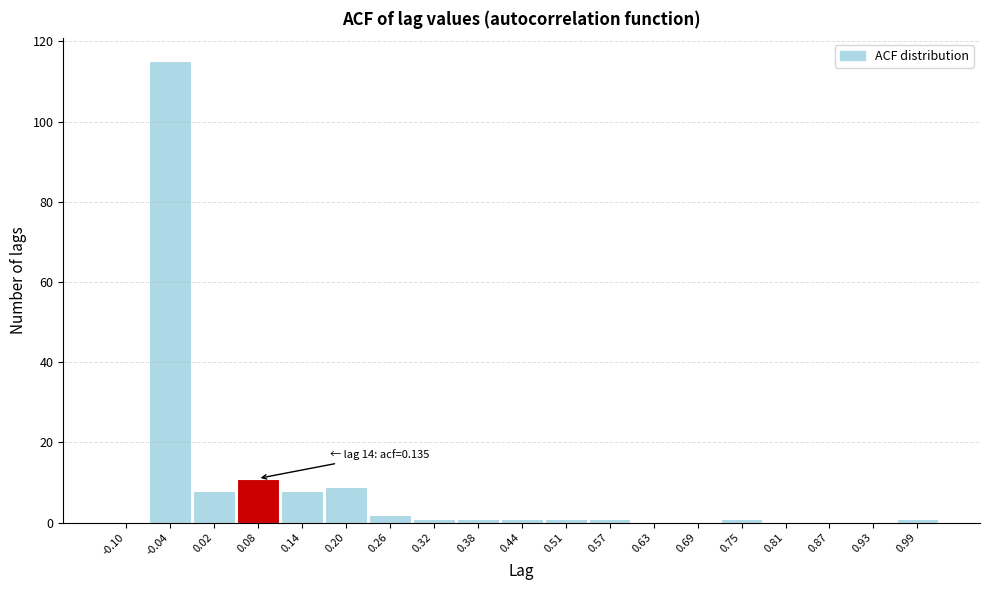

Reading right to left, what are all the values shown in this chart?

0.99=1	0.93=0	0.87=0	0.81=0	0.75=1	0.69=0	0.63=0	0.57=1	0.51=1	0.44=1	0.38=1	0.32=1	0.26=2	0.20=9	0.14=8	0.08=11	0.02=8	-0.04=115	-0.10=0